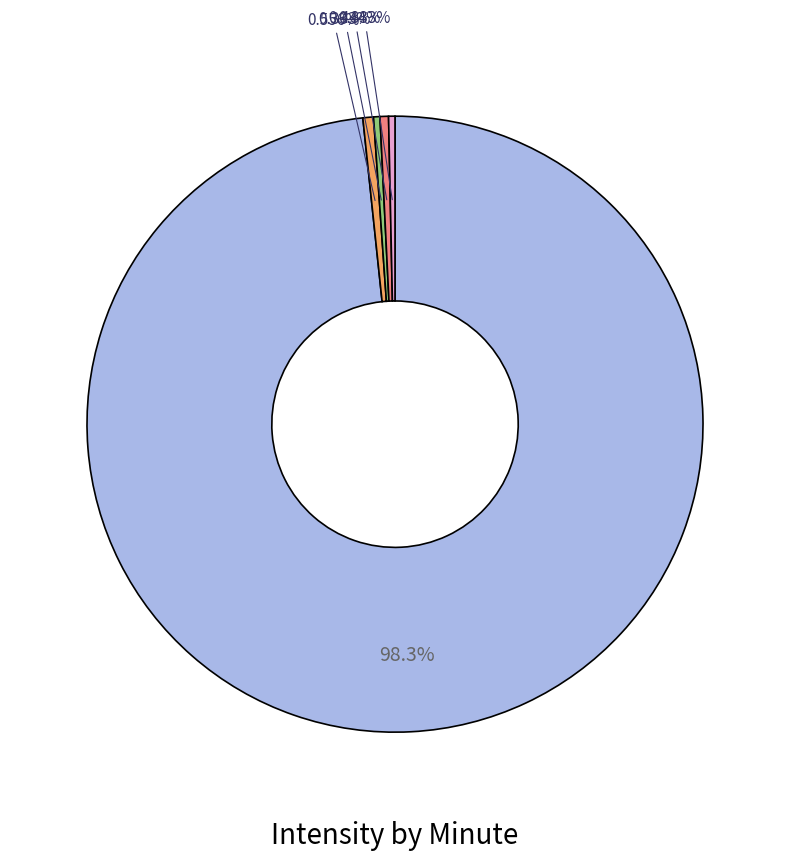

How many slices are in this pie chart?

5